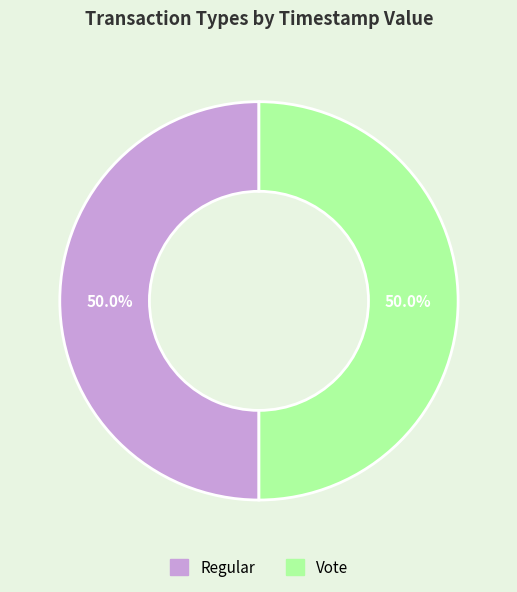

What is the ratio of the value at Vote to the value at Regular?

1.0